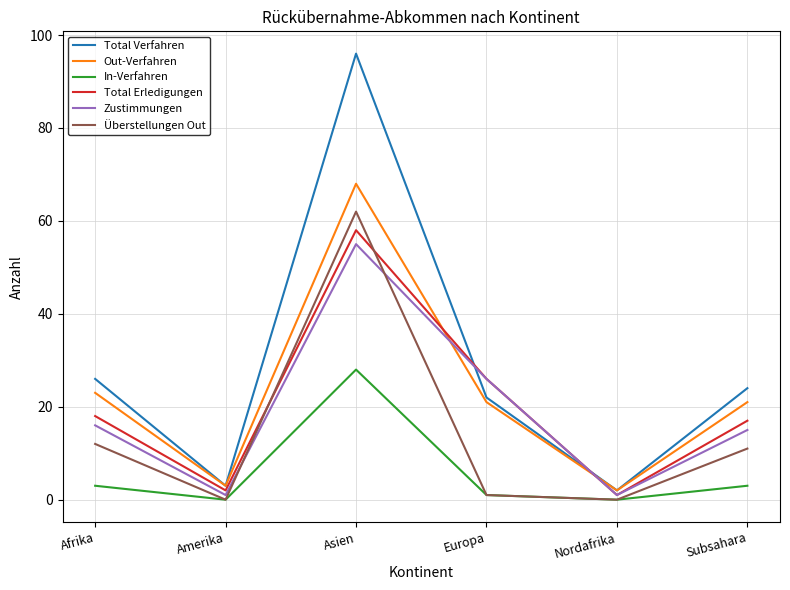

What are all the series names shown in the legend?

Total Verfahren, Out-Verfahren, In-Verfahren, Total Erledigungen, Zustimmungen, Überstellungen Out